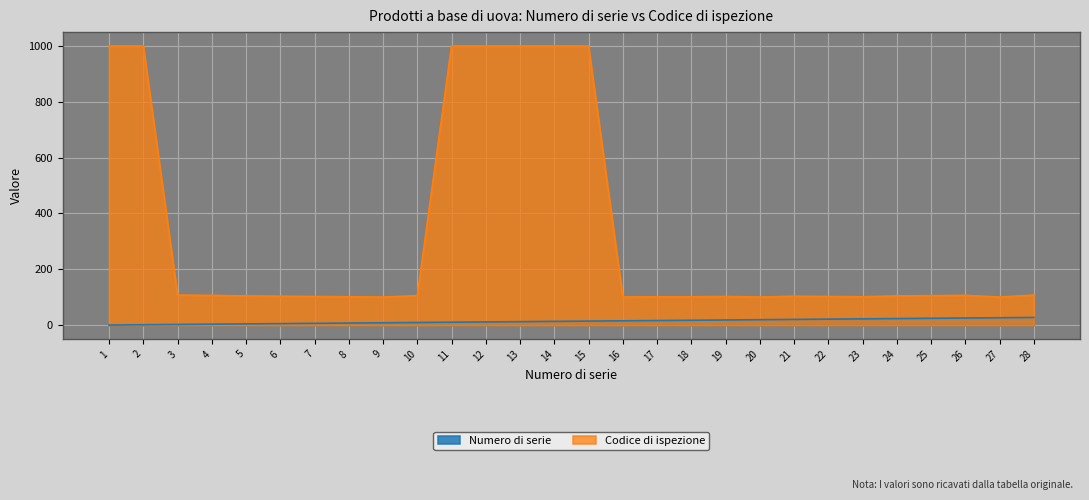

How many values in the Numero di serie series exceed 15?

13